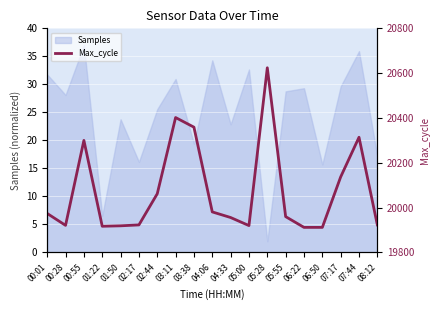

What is the greatest value displayed?

20624